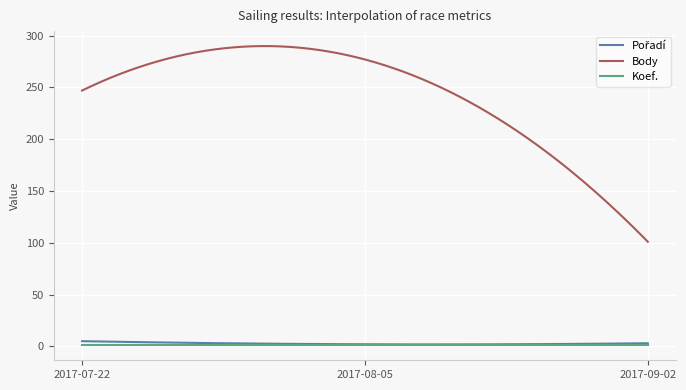

True or false: Koef. and Body intersect in this chart.

False